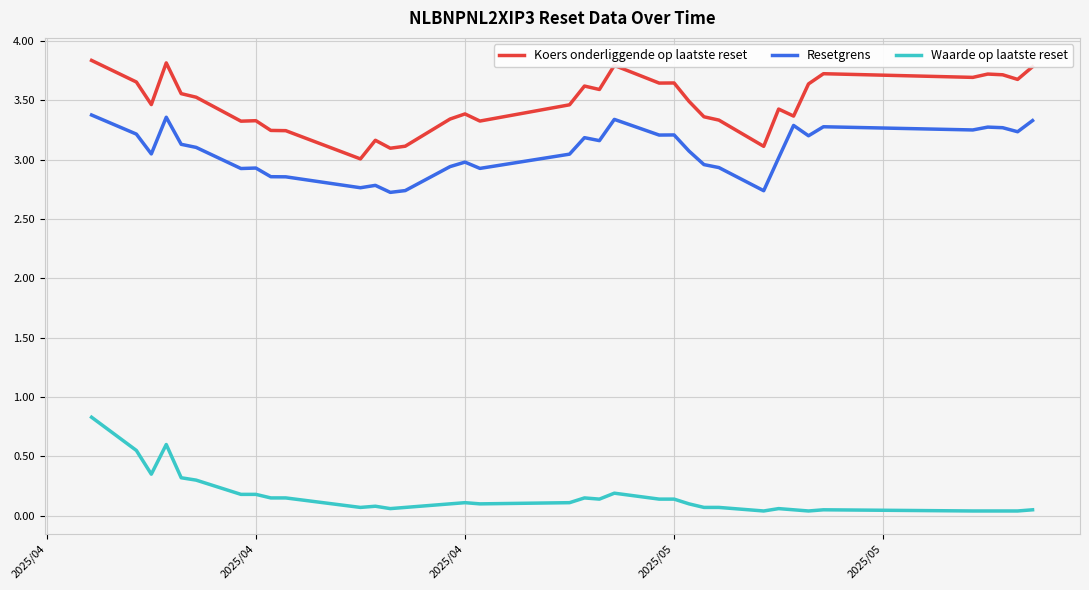

True or false: Koers onderliggende op laatste reset and Waarde op laatste reset cross at least once.

False